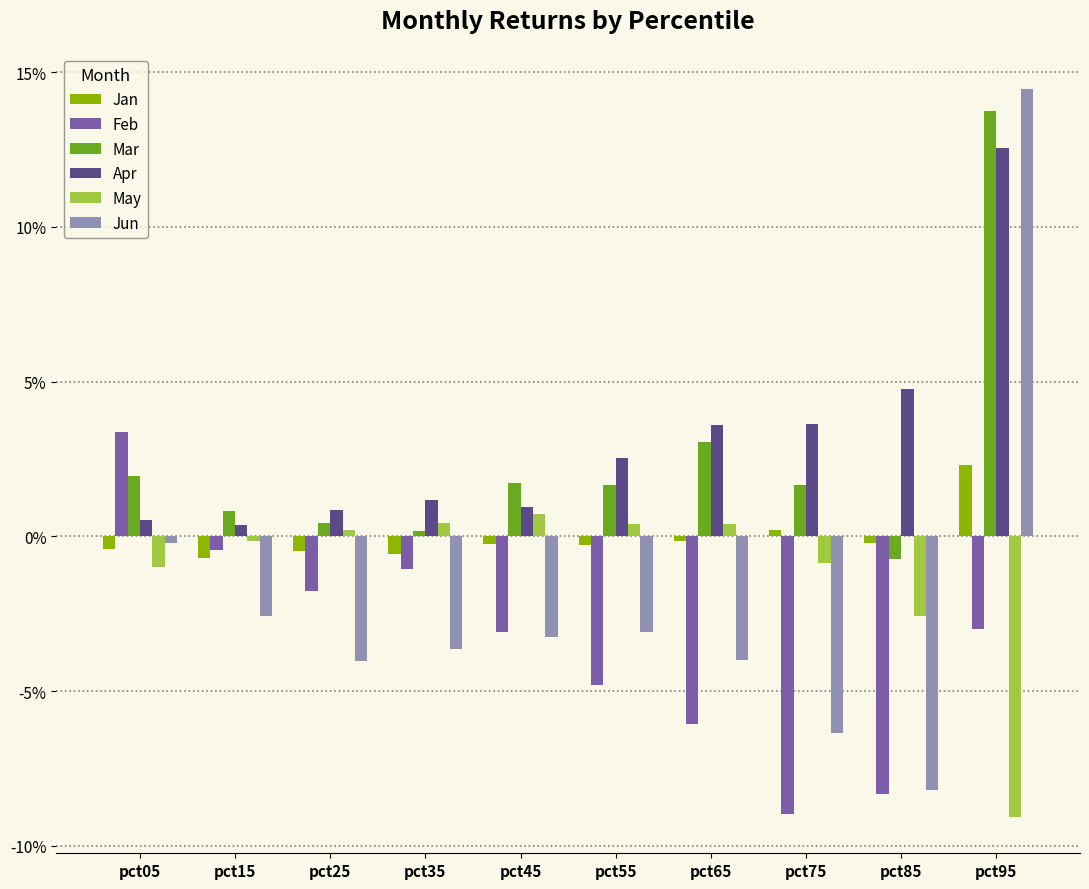

Rank the series by their maximum value, from lowest to highest.

May, Jan, Feb, Apr, Mar, Jun